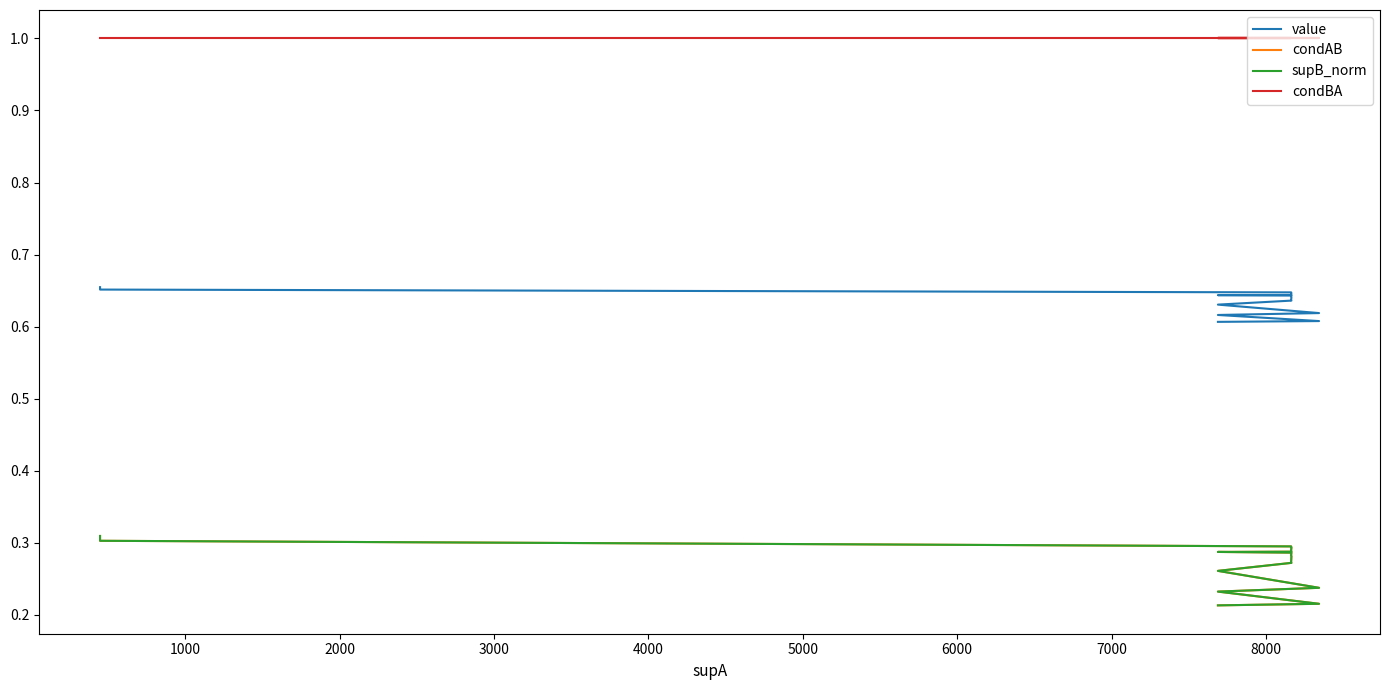

Between 3000 and 7000, which series saw the biggest shift?

condAB